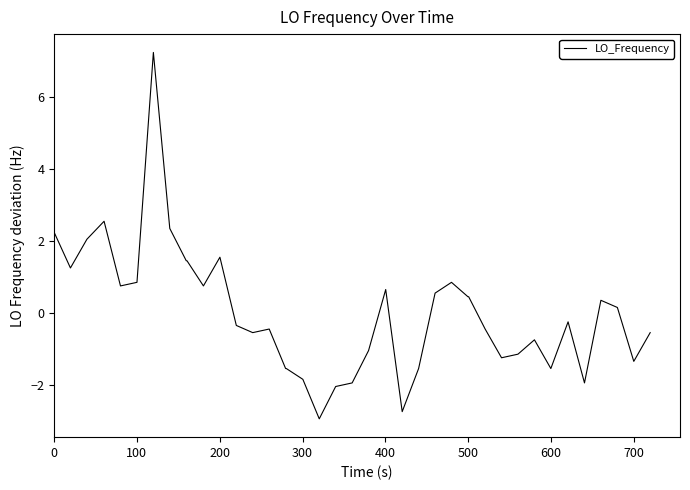

How many negative values are there?

21